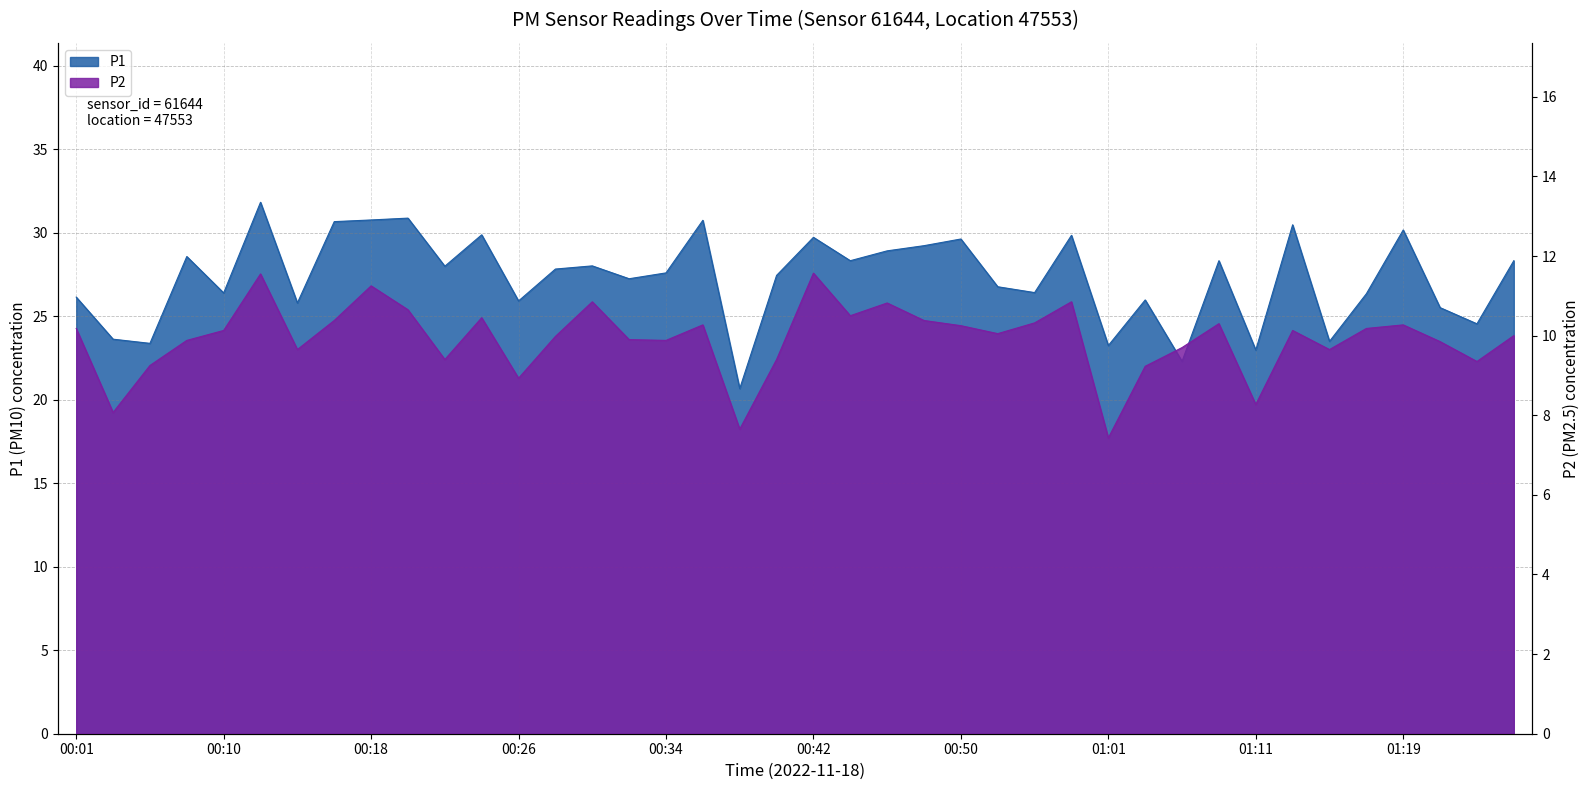

What is the sum of all P1 values?

1092.1